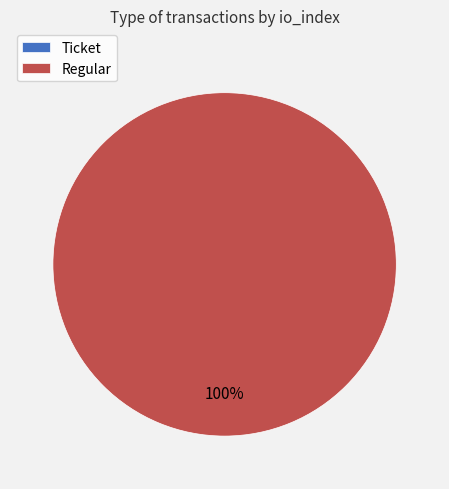

How many slices are in this pie chart?

2